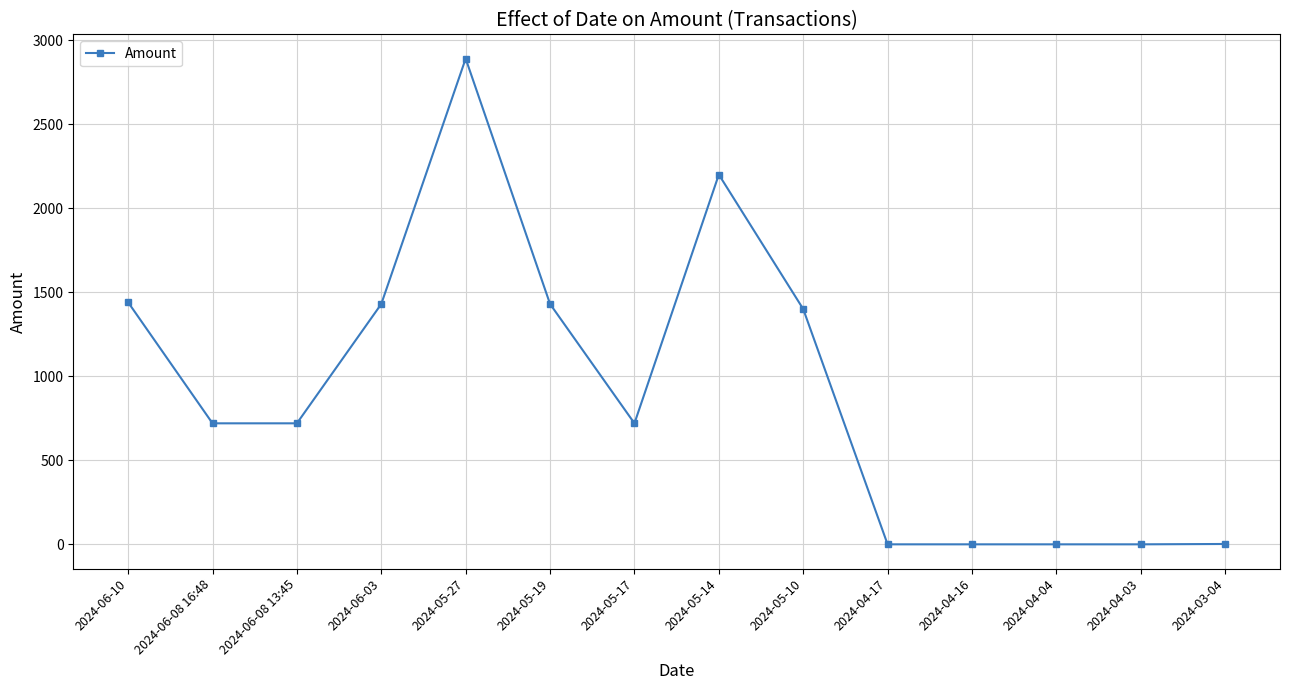

Approximately how many times larger is the value at 2024-06-03 compared to 2024-05-27?

0.5